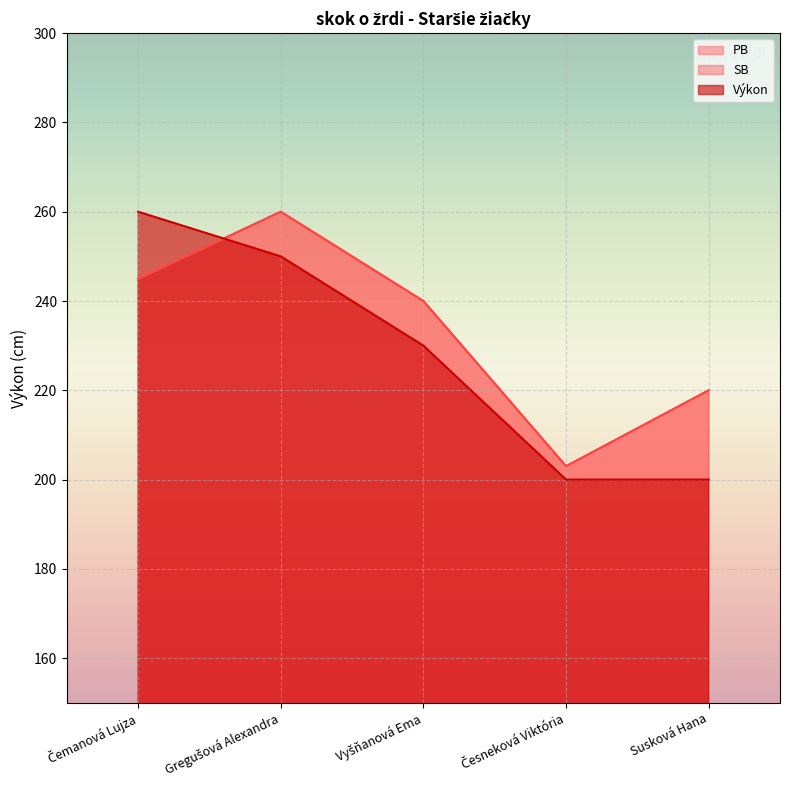

Rank the series at Susková Hana from lowest to highest value.

Výkon, PB, SB